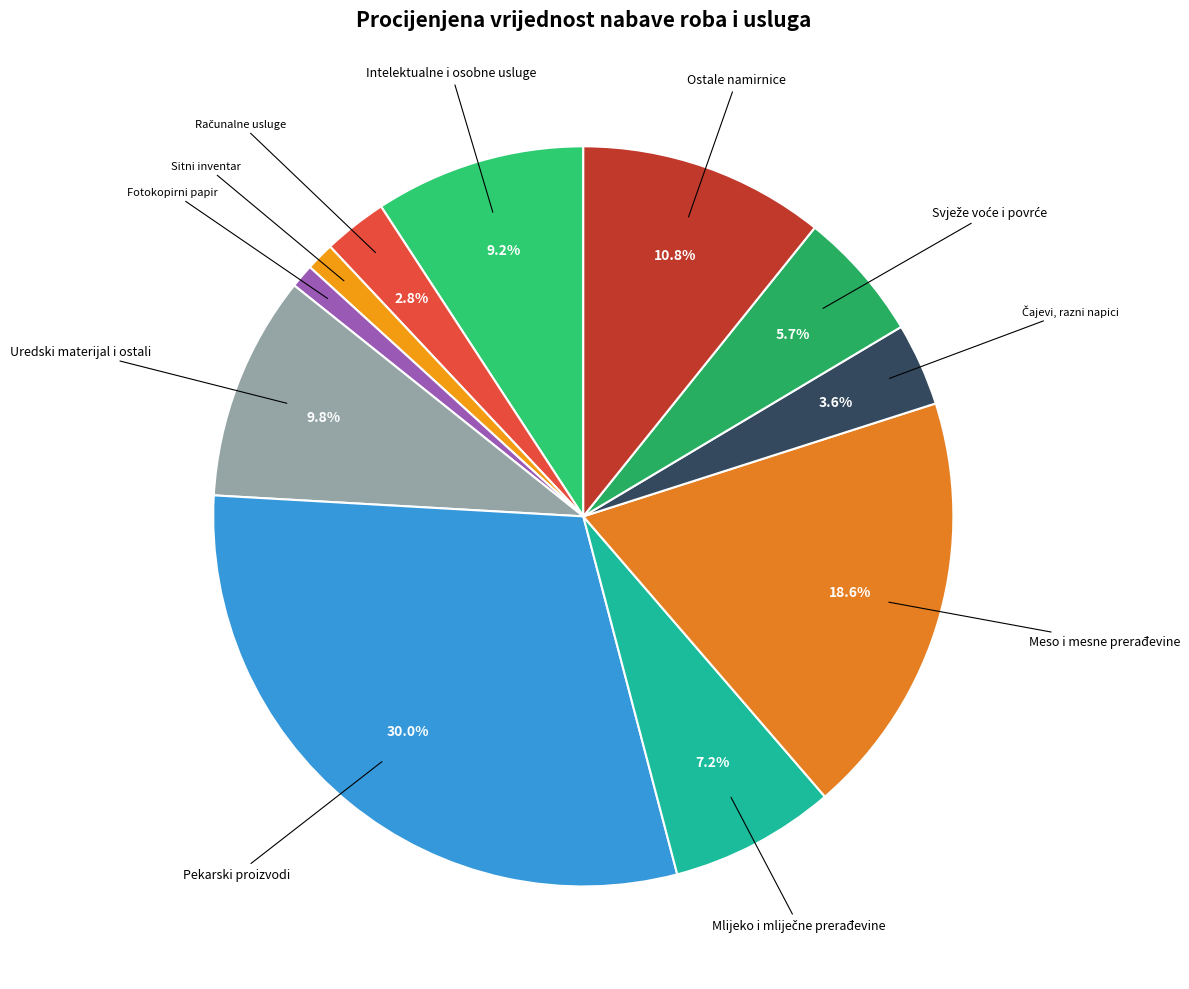

How many slices are in this pie chart?

11